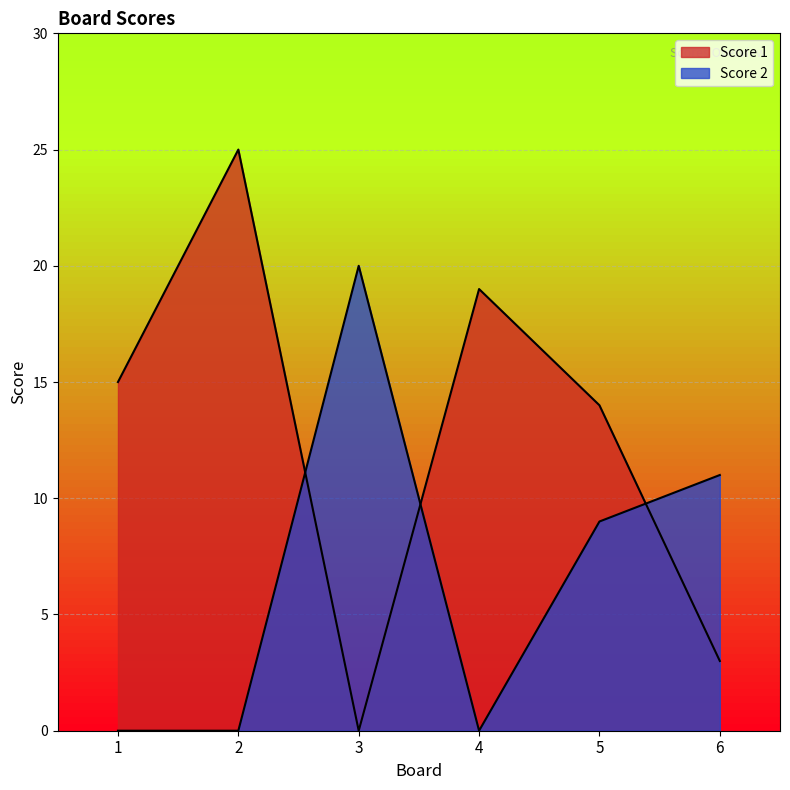

Reading right to left, transcribe all the data shown in this chart.

Score 1: 3	14	19	0	25	15
Score 2: 11	9	0	20	0	0